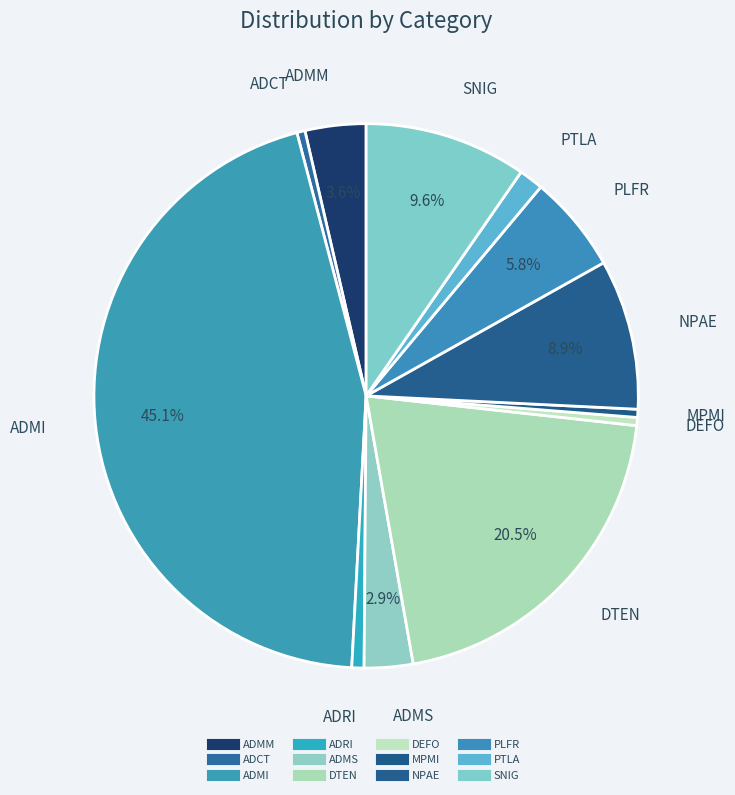

How many slices are in this pie chart?

12